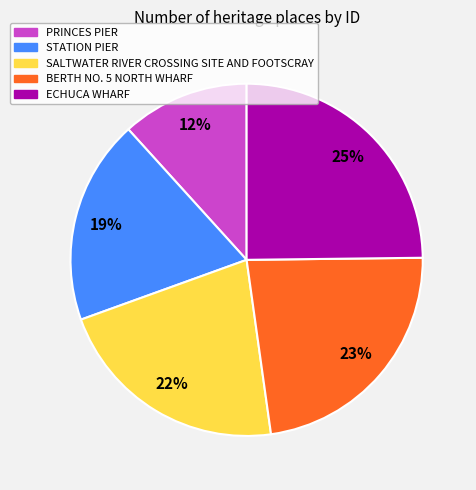

Rank the categories by value from highest to lowest.

ECHUCA WHARF, BERTH NO. 5 NORTH WHARF, SALTWATER RIVER CROSSING SITE AND FOOTSCRAY, STATION PIER, PRINCES PIER